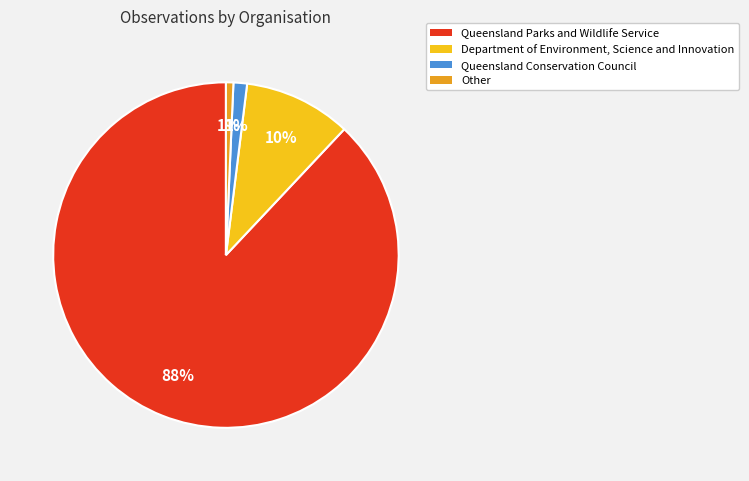

How many slices are in this pie chart?

4